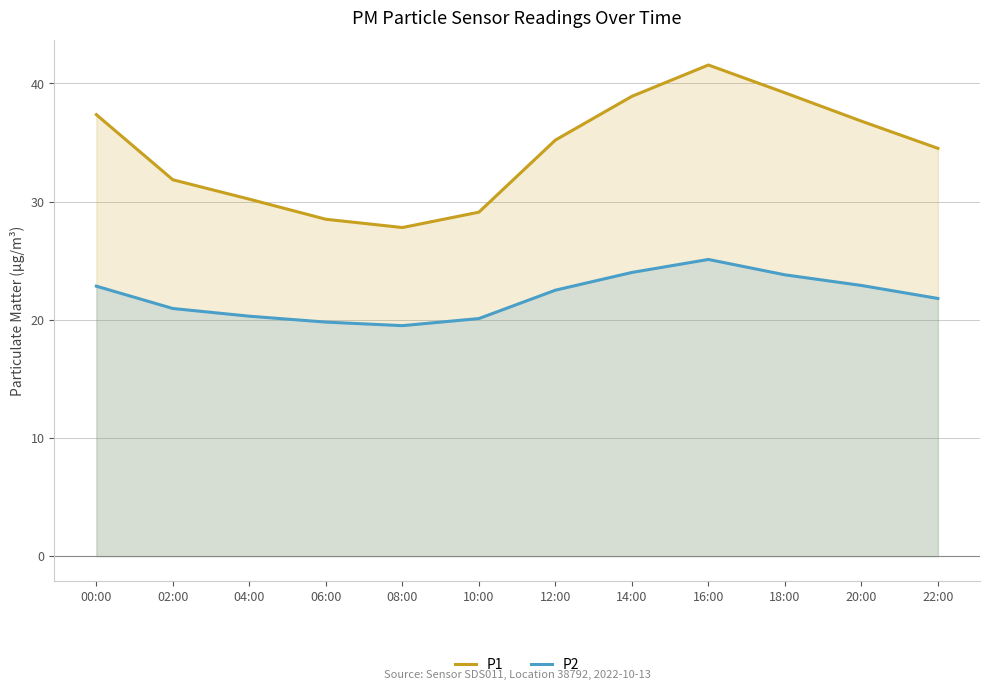

Which label corresponds to the largest value in the chart?

16:00